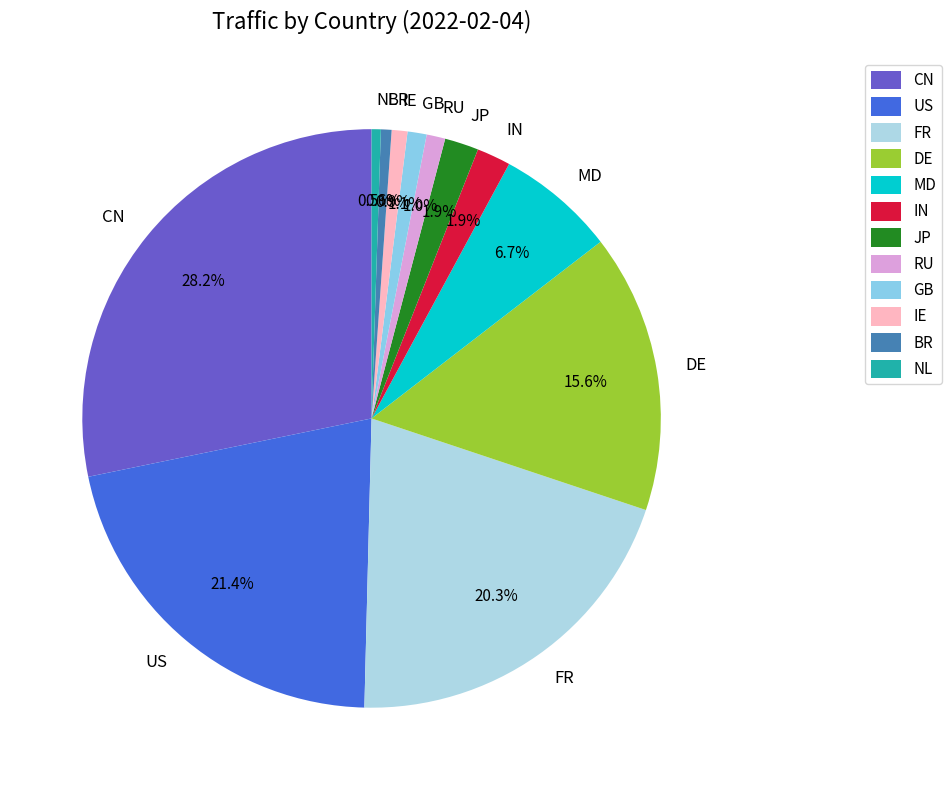

Count the number of slices in the pie.

12